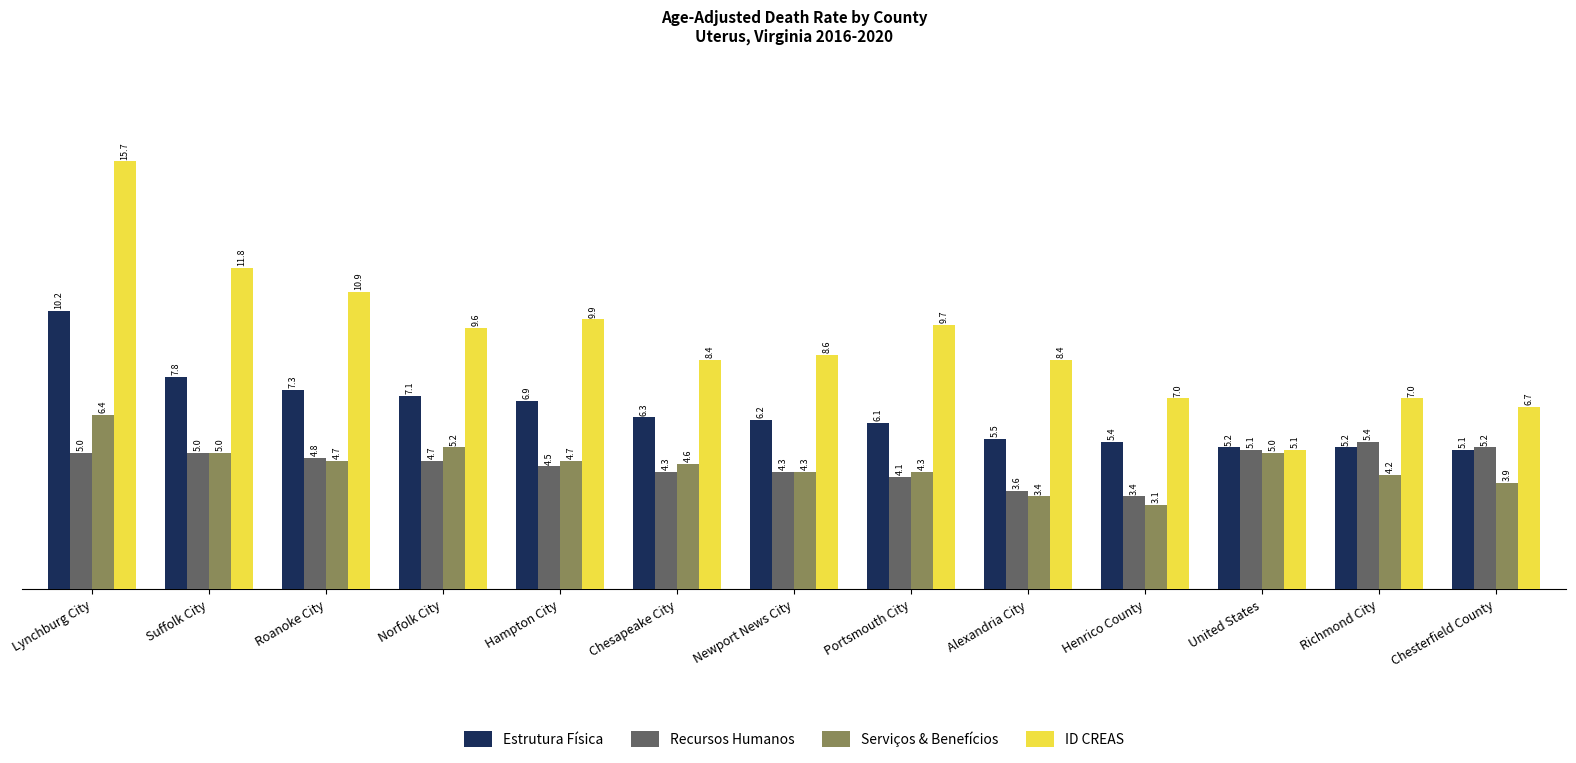

What is the value of the Serviços & Benefícios bar at the 12th from the left?

4.2